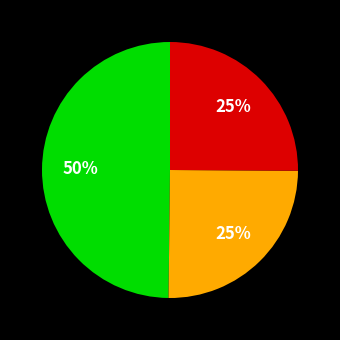

To the nearest percent, what is the difference between the largest and smallest slice percentages?

25%